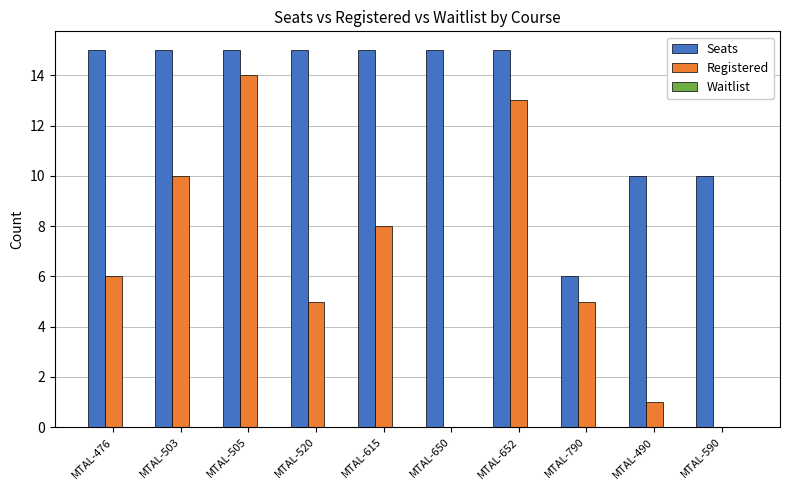

What is the sum of all Seats values?

131